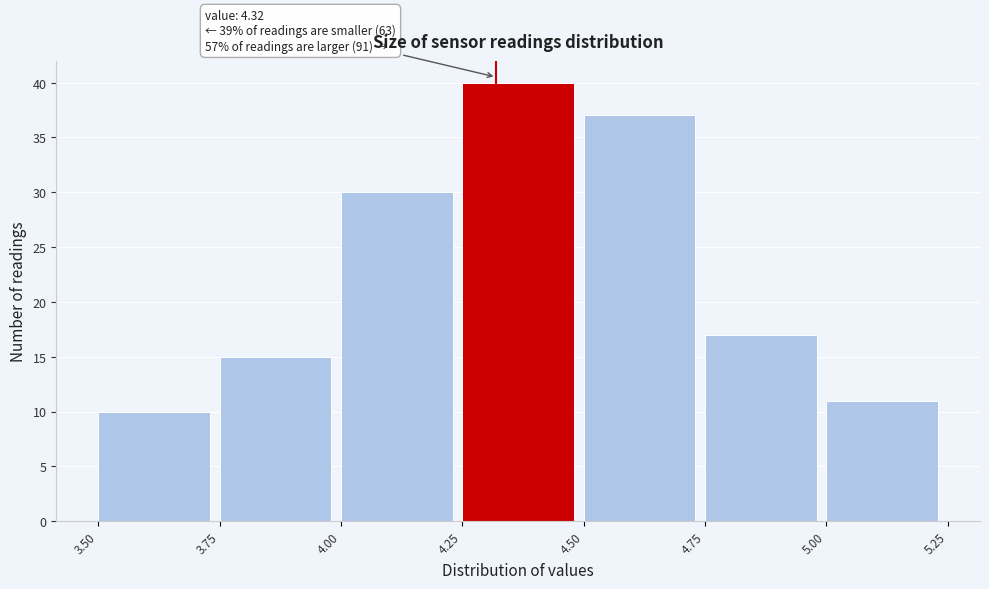

Which range on the x-axis has the tallest bar?

4.25 to 4.50